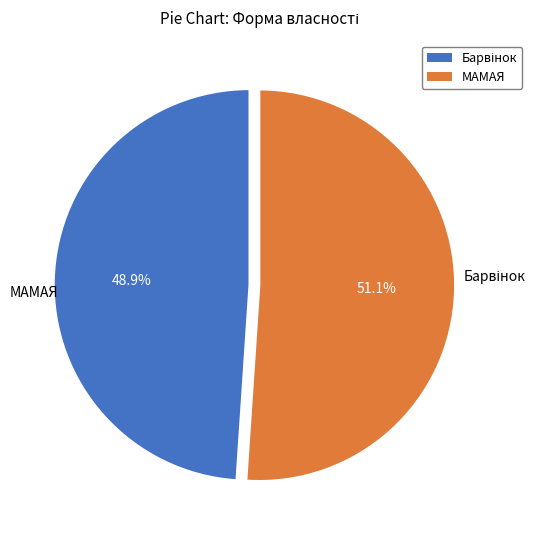

Which category has the biggest portion of the pie?

МАМАЯ